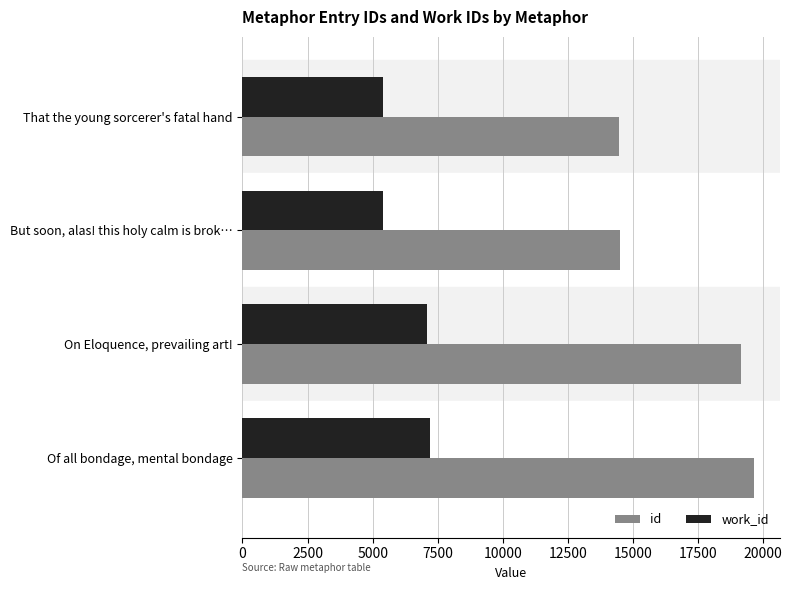

Where is id nearest to the value 17068?

On Eloquence, prevailing art!